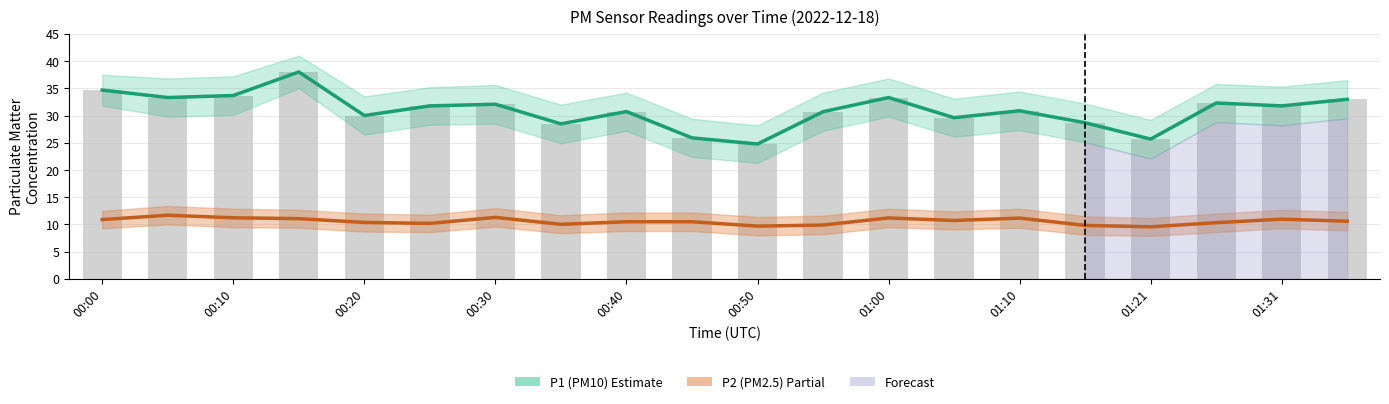

Rank the categories by P2 (PM2.5) value from lowest to highest.

16, 10, 15, 11, 01:10, 00:50, 17, 00:40, 01:21, 01:31, 19, 13, 00:00, 18, 00:30, 14, 12, 00:20, 01:00, 00:10